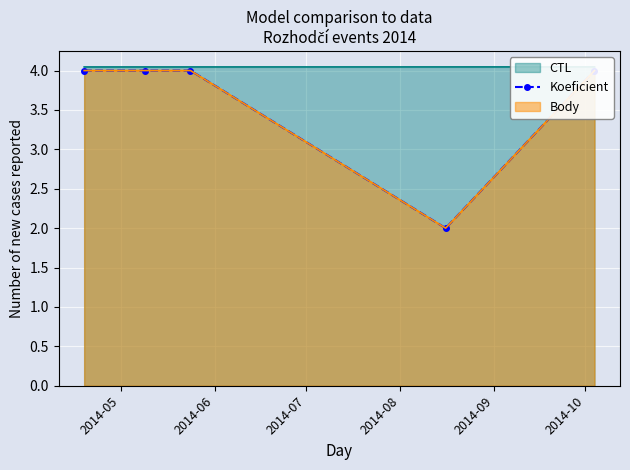

Which category has the lowest value across all series?

2014-08